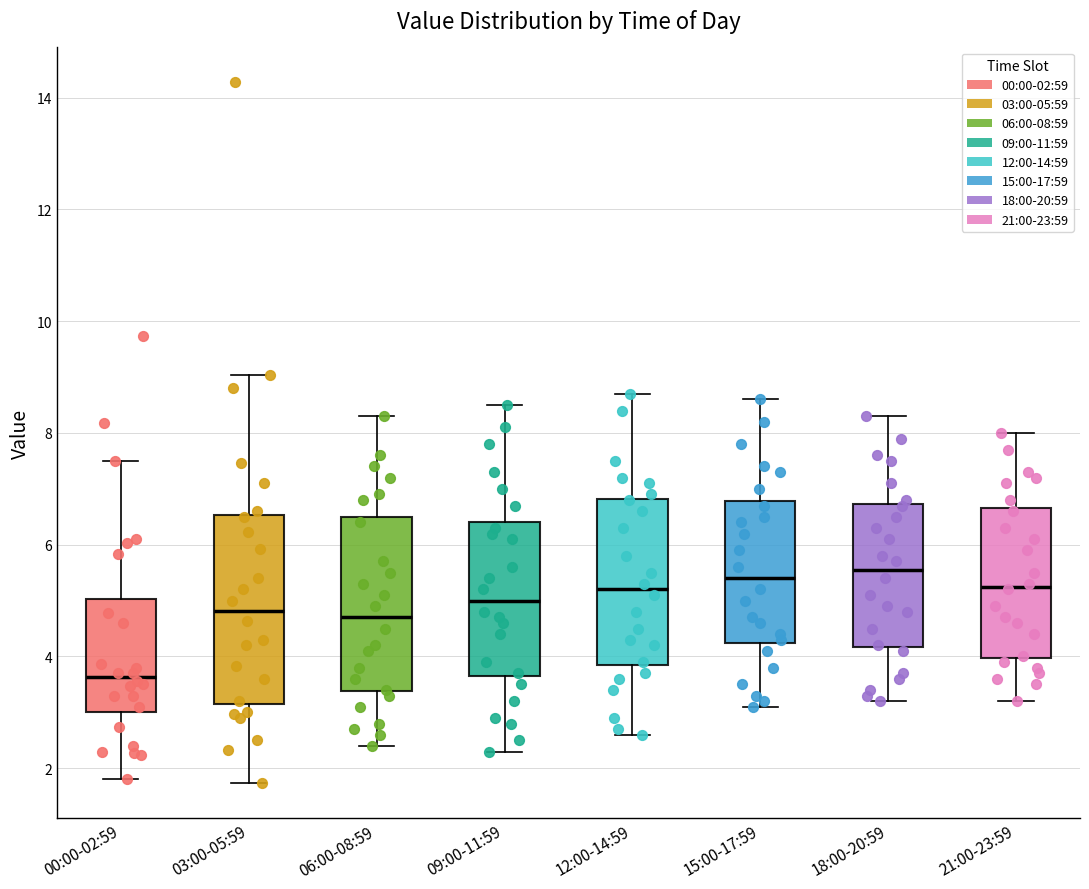

Where is the lower edge of the box for 03:00-05:59 on the y-axis? The values are not printed on the chart, so give them approximately, as read against the axis.

3.2